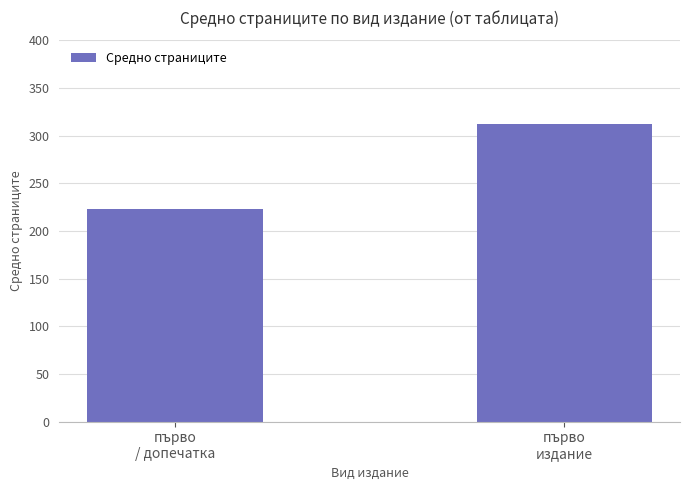

Reading right to left, extract all data points from this chart.

първо
издание=312	първо
/ допечатка=223